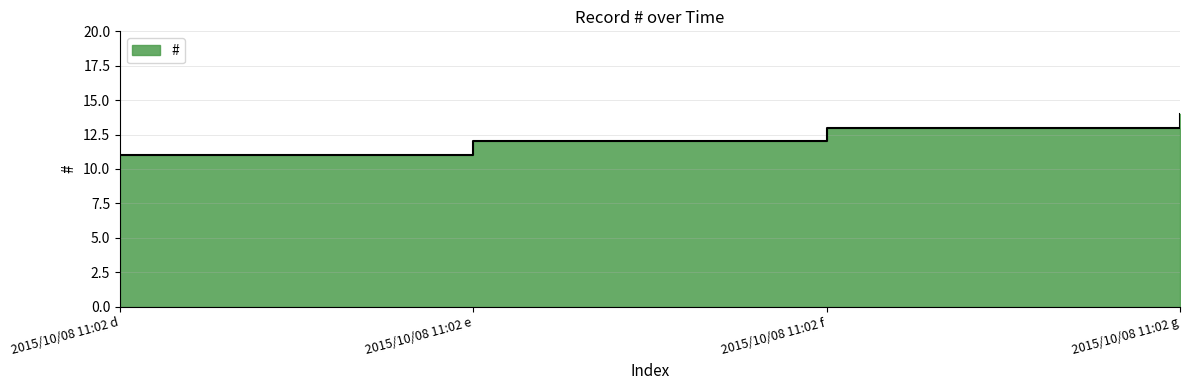

What is the difference between the values at 2015/10/08 11:02 f and 2015/10/08 11:02 g?

1